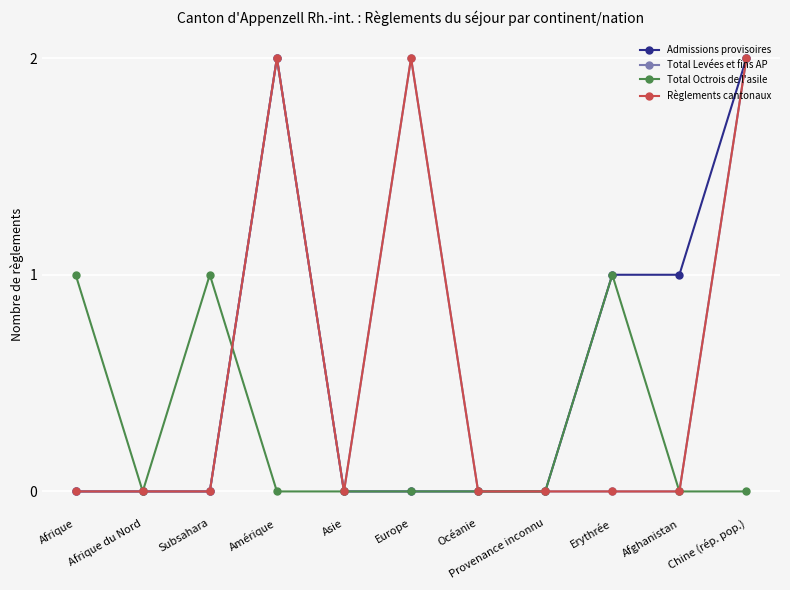

Reading left to right, list all the values displayed in this chart.

Admissions provisoires: 0	0	0	2	0	0	0	0	1	1	2
Total Levées et fins AP: 0	0	0	2	0	2	0	0	0	0	2
Total Octrois de l'asile: 1	0	1	0	0	0	0	0	1	0	0
Règlements cantonaux: 0	0	0	2	0	2	0	0	0	0	2